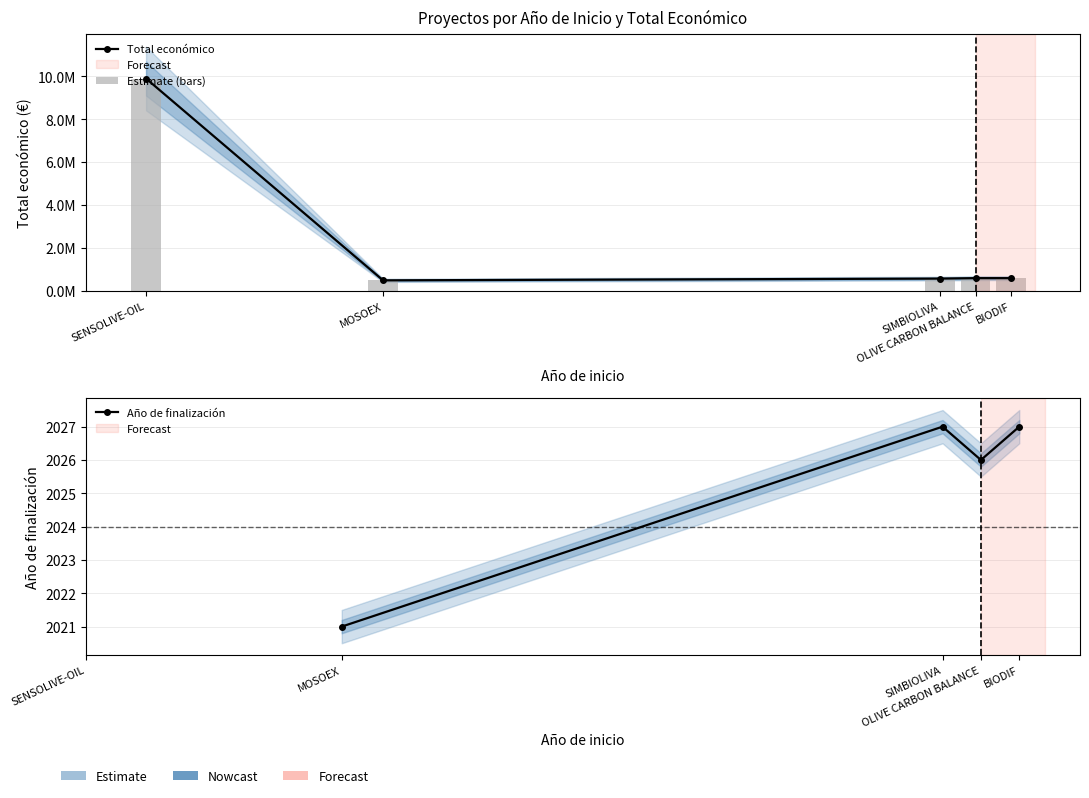

Reading left to right, list all the values displayed in this chart.

9900193	497232	579152	599992	599927